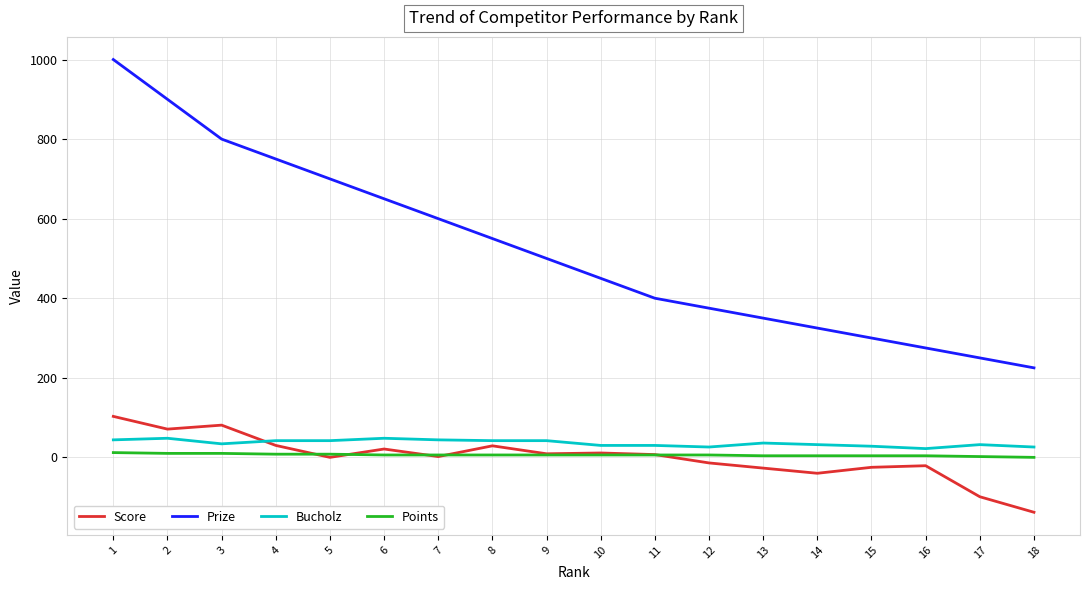

Which series has the largest total across all categories?

Prize